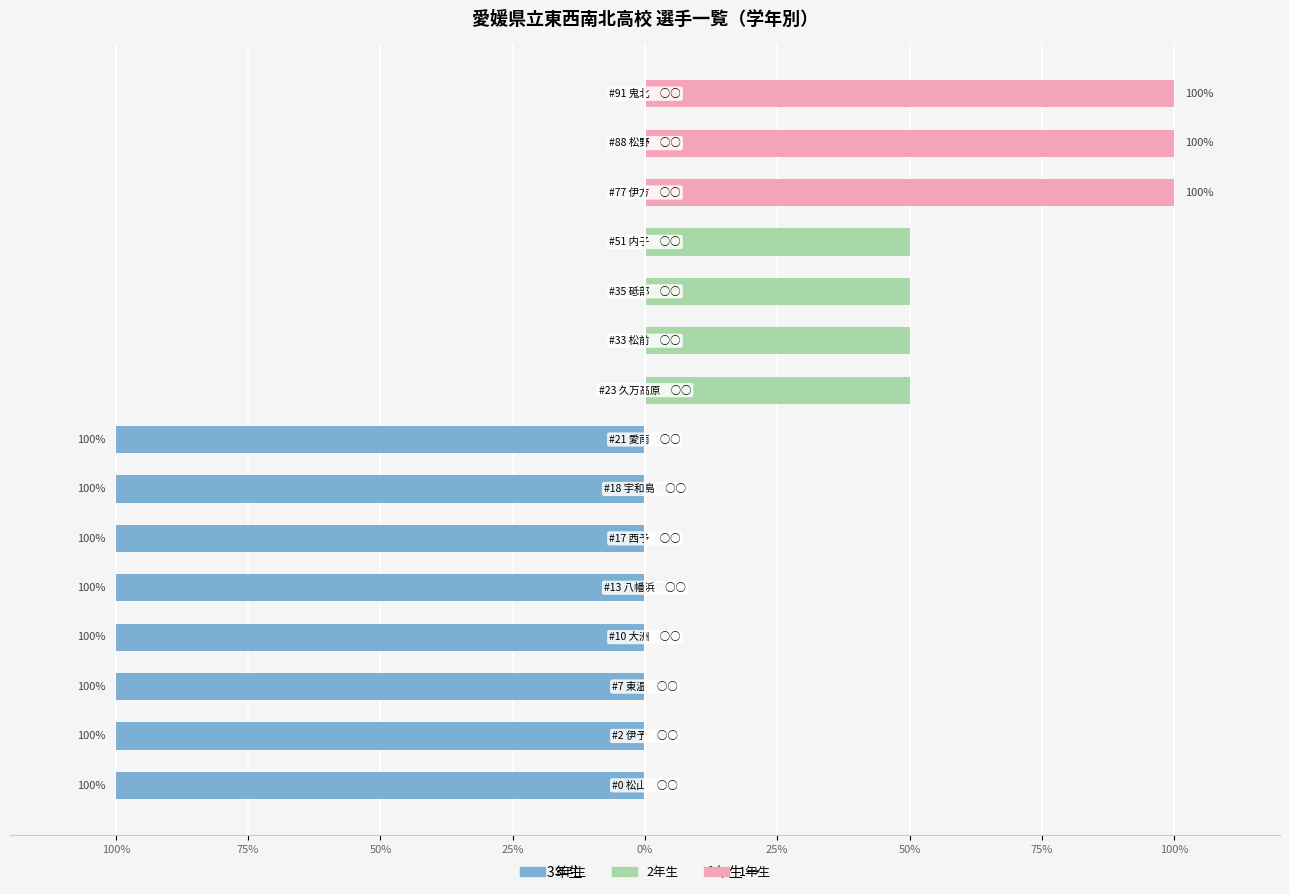

The value of 2年生 at 75% is 0. True or false?

True